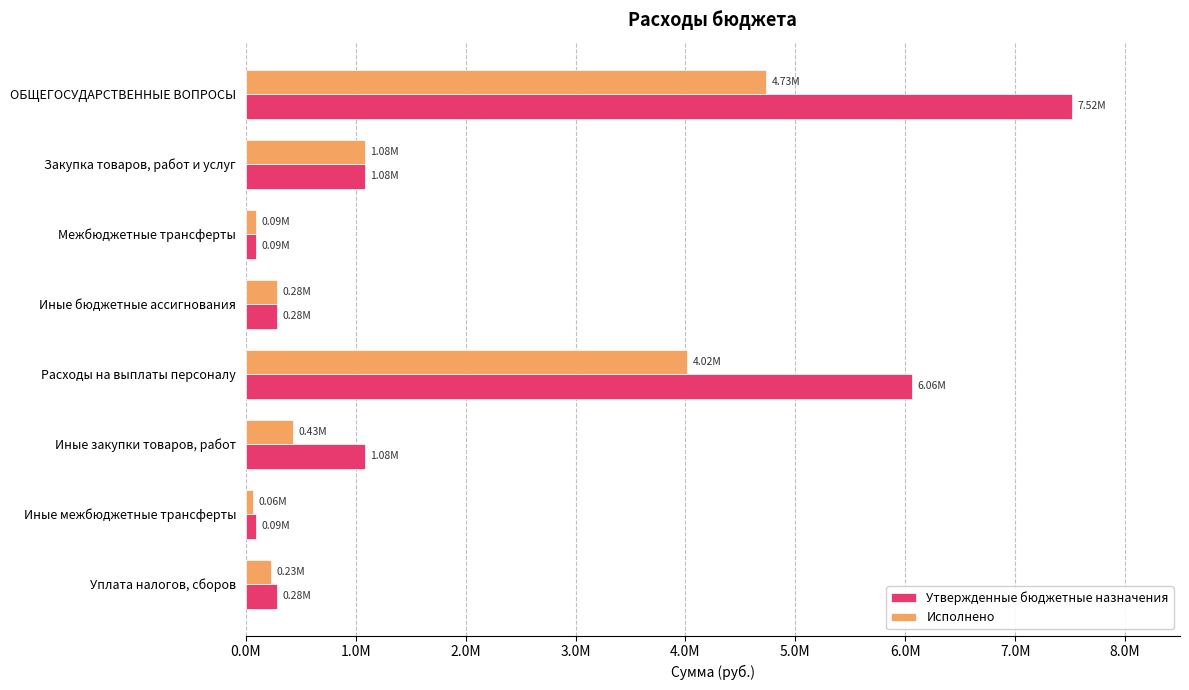

Which series has the largest total across all categories?

Утвержденные бюджетные назначения